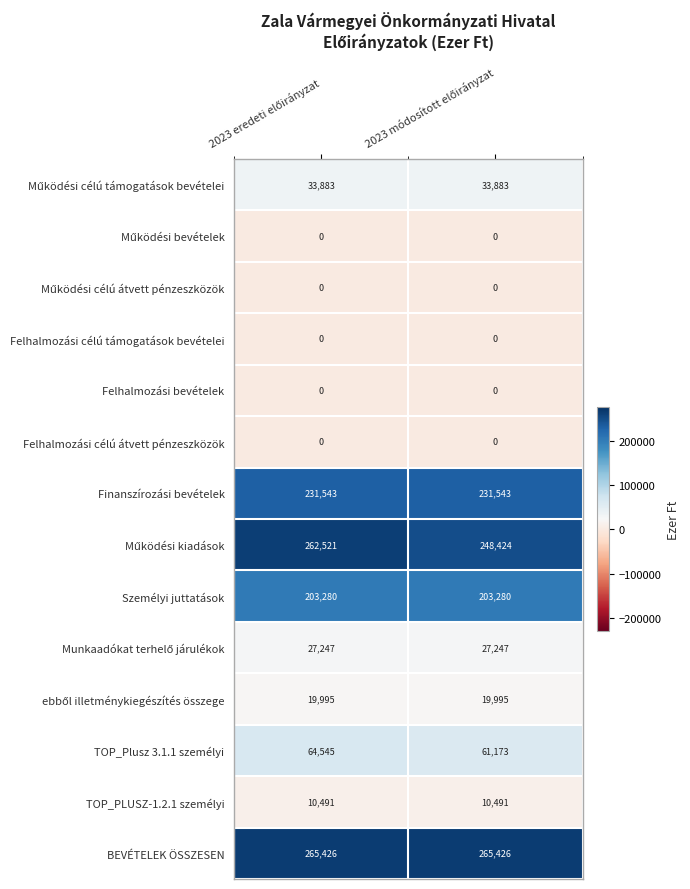

What is the average value of the TOP_PLUSZ-1.2.1 személyi series?

10491